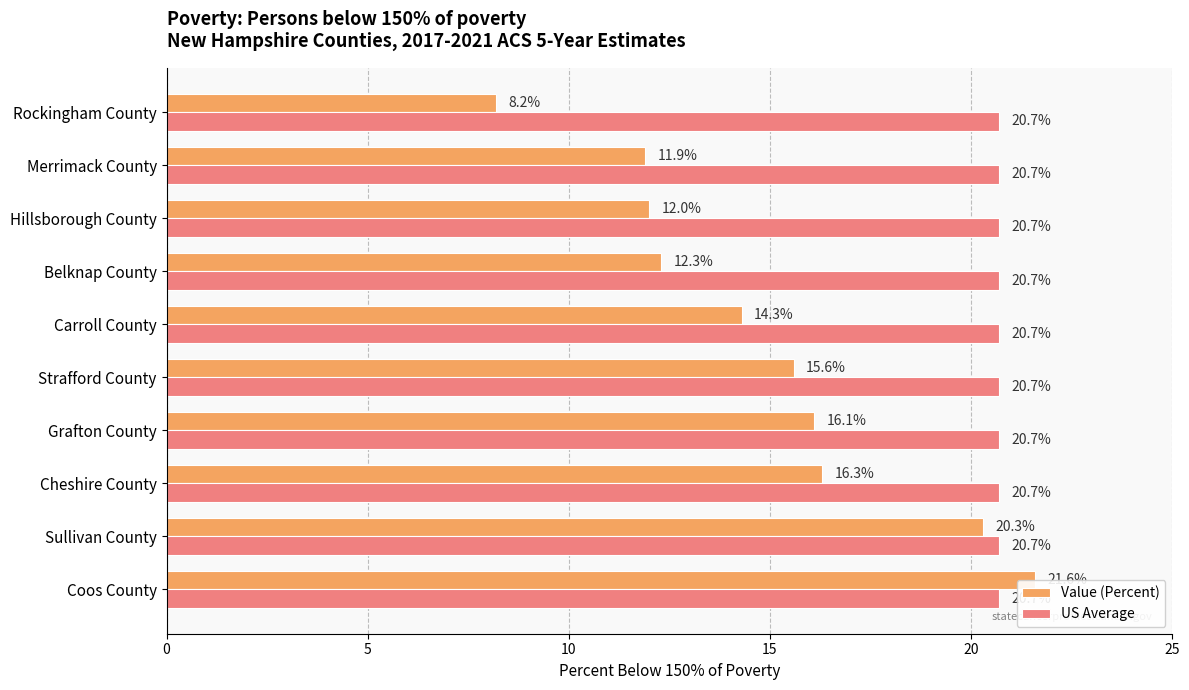

Is it true that Value (Percent) equals 30.2 at Coos County?

False